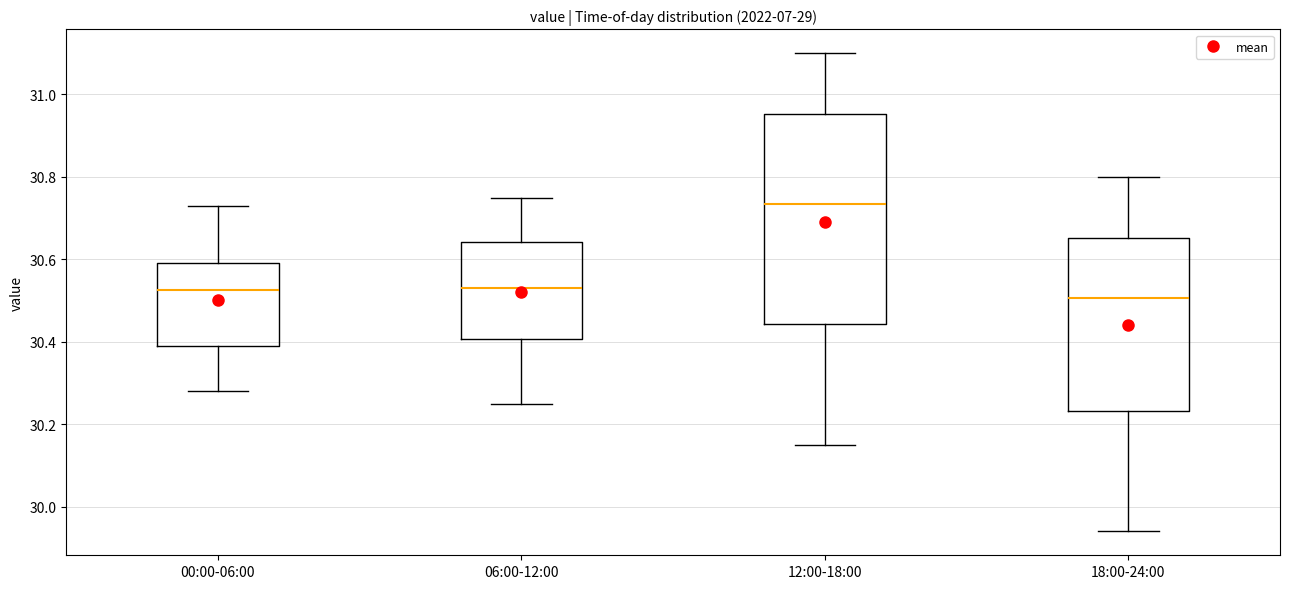

Which box is the tallest, from its lower edge to its upper edge?

12:00-18:00